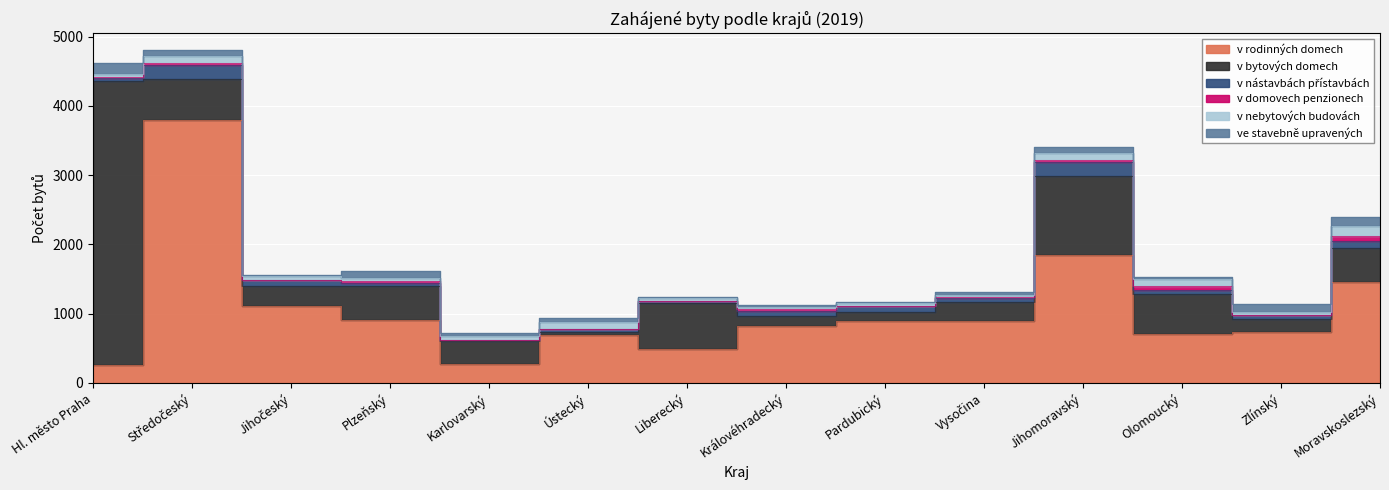

What is the difference between the v domovech penzionech values at Ústecký and Plzeňský?

20